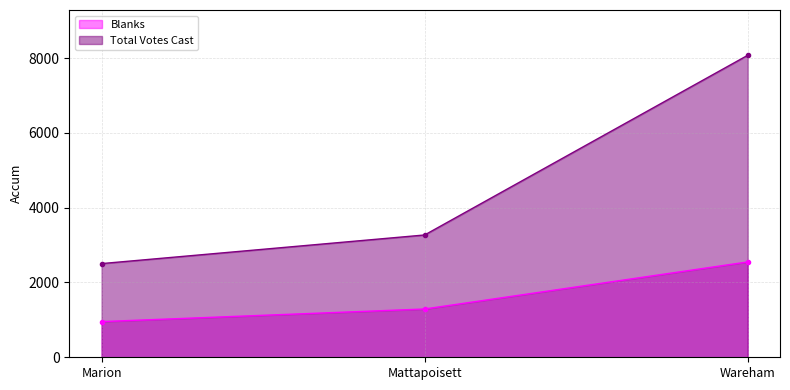

Rank the categories by Blanks value from lowest to highest.

Marion, Mattapoisett, Wareham